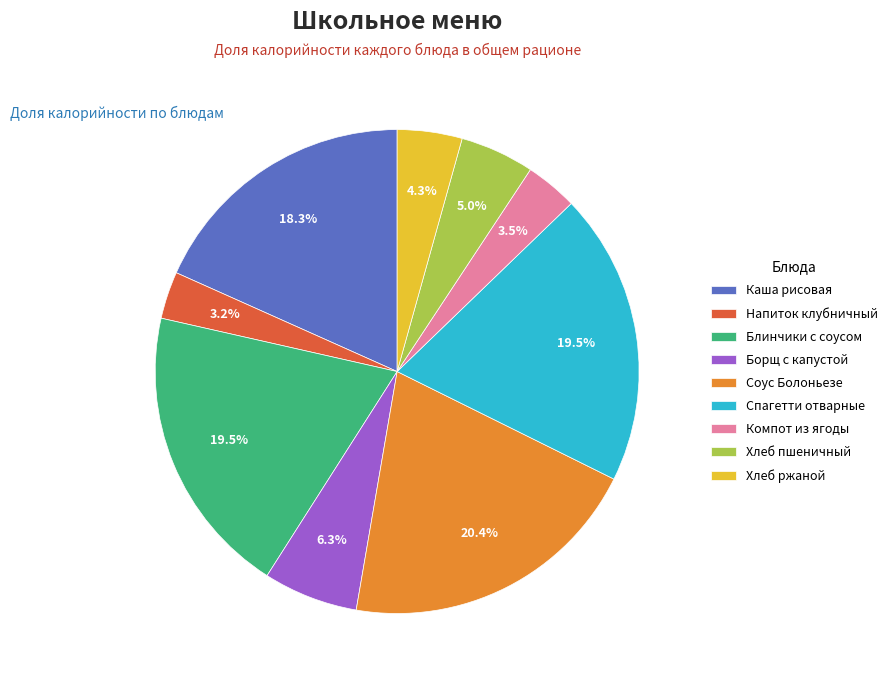

What is the ratio of the value at Каша рисовая to the value at Компот из ягоды?

5.2